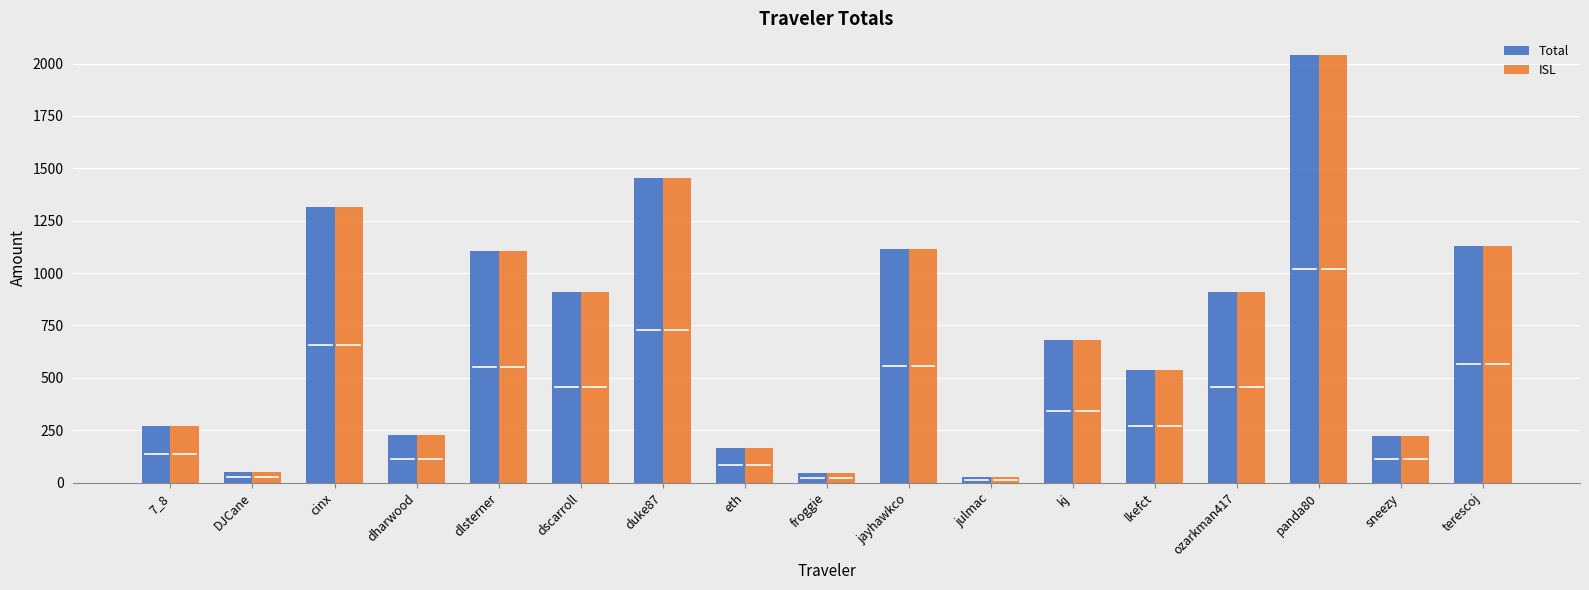

What position from the left is lkefct?

13